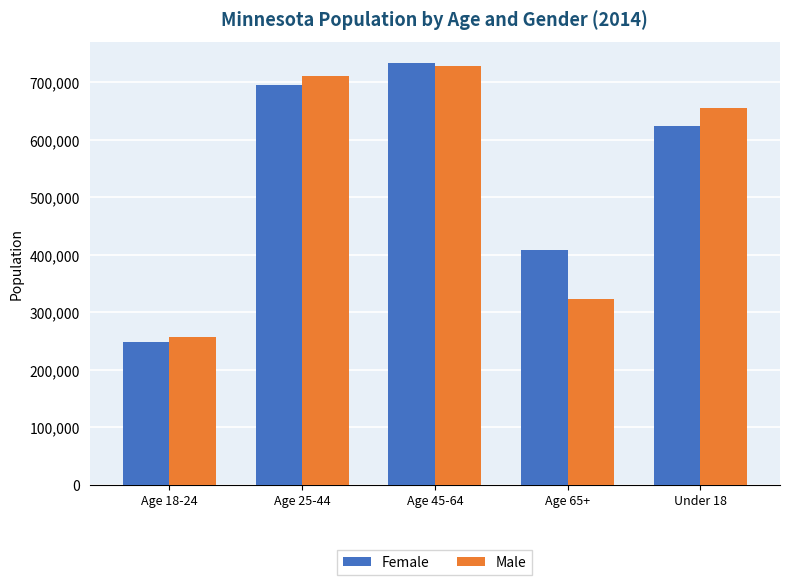

Where does the Male series first go above 655237?

Age 25-44